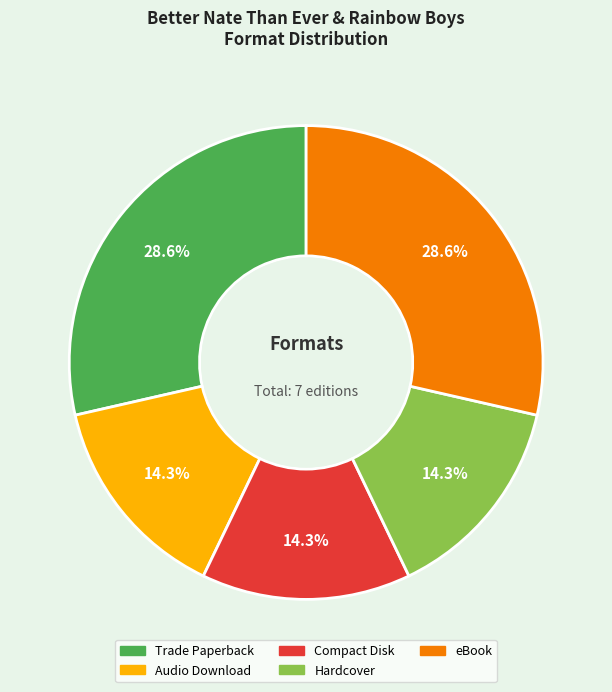

Is there a majority slice in this chart?

No